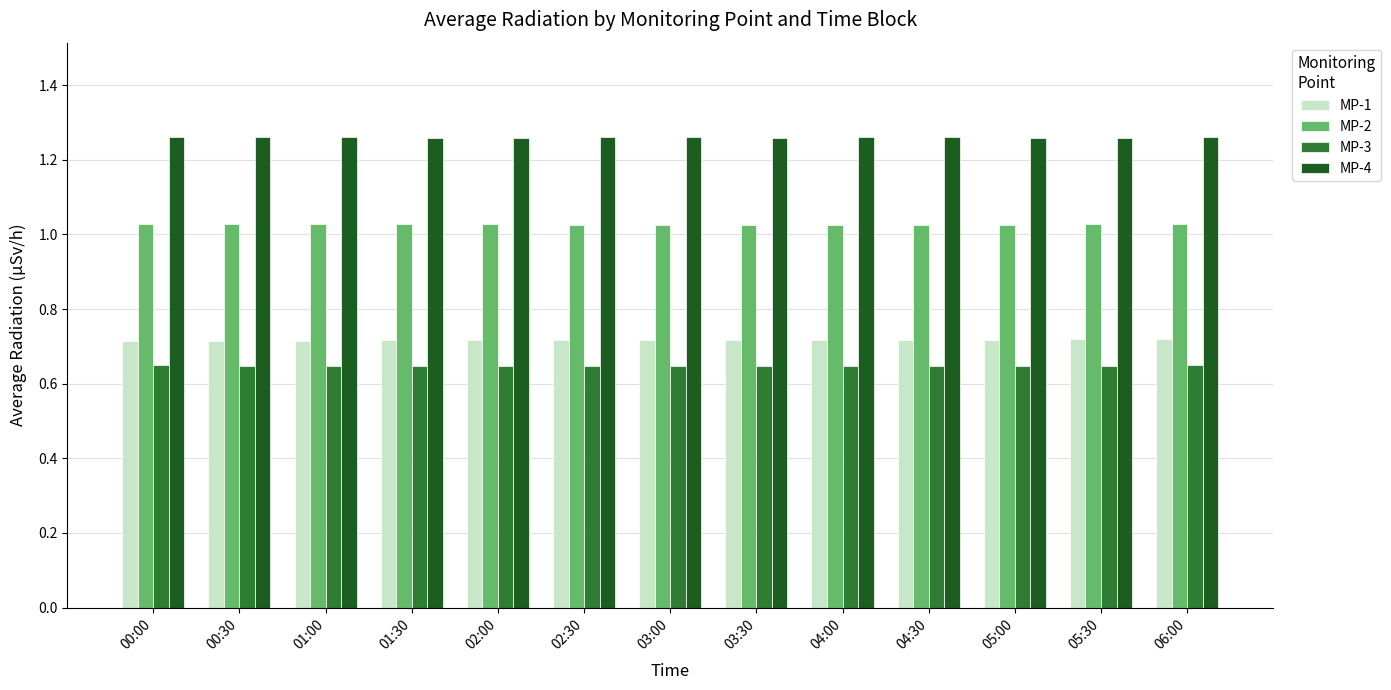

How many series are shown in this chart?

4